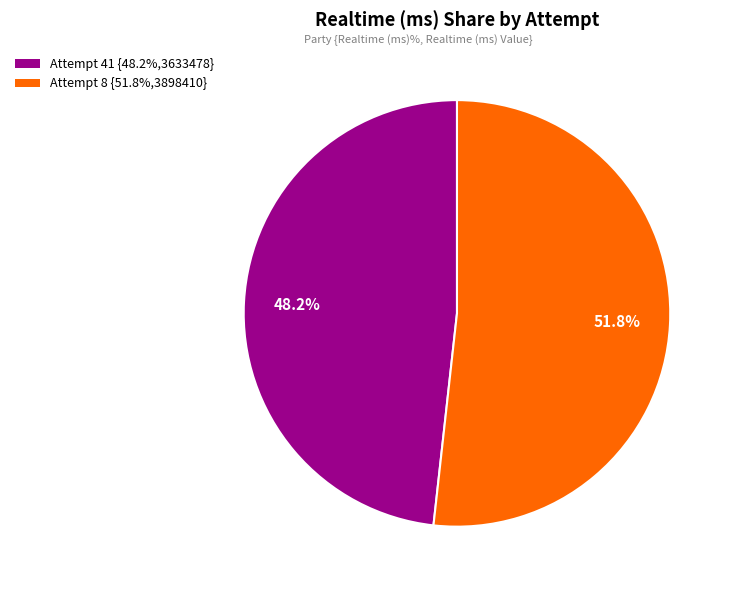

Combined, do Attempt 8 and Attempt 41 account for over 50%?

Yes